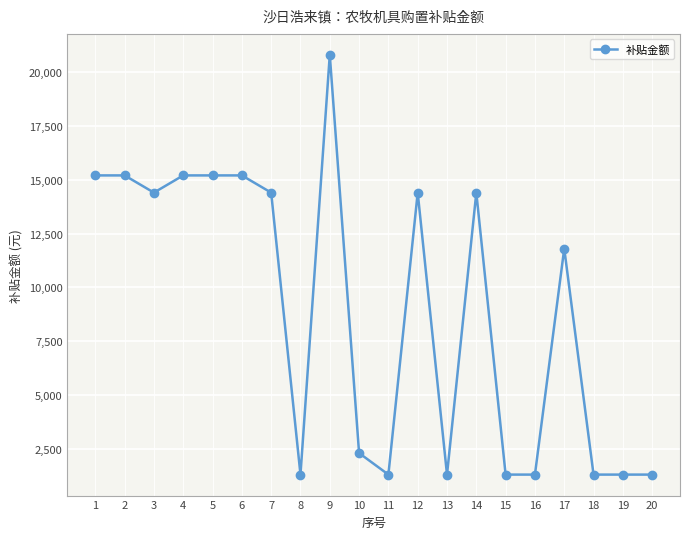

Where does the data first go above 14400?

1